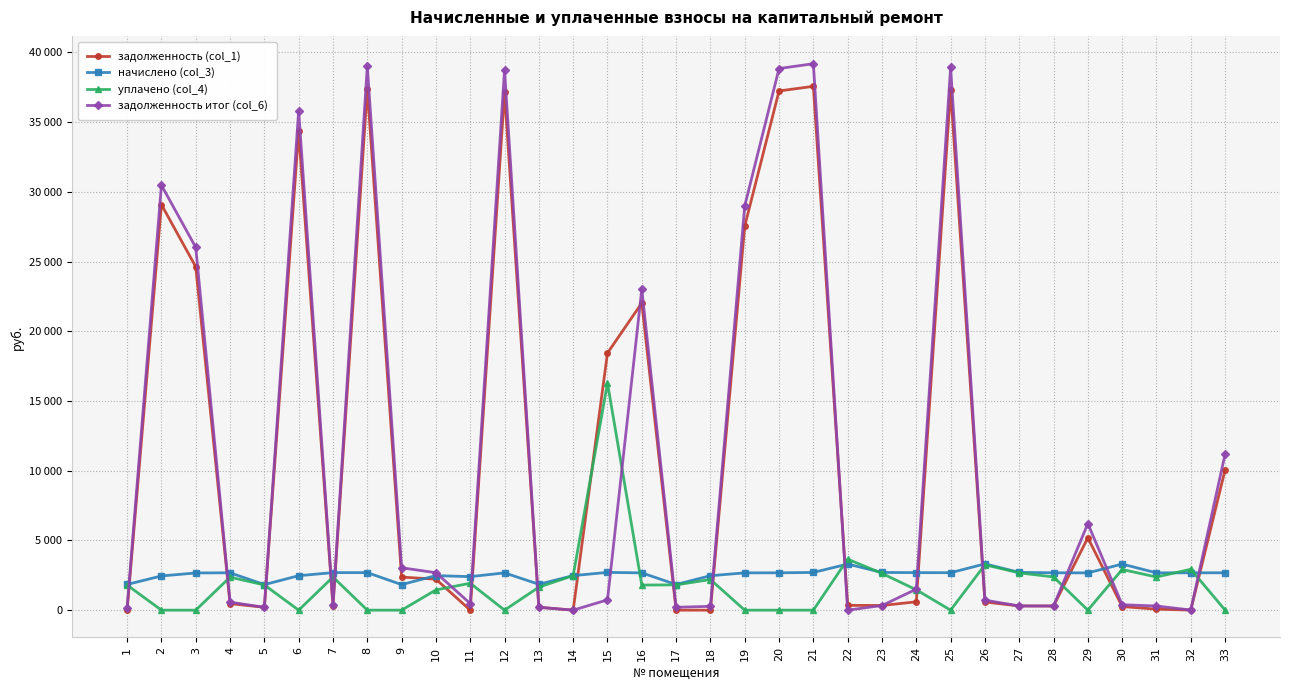

Does the chart have visible grid lines?

Yes